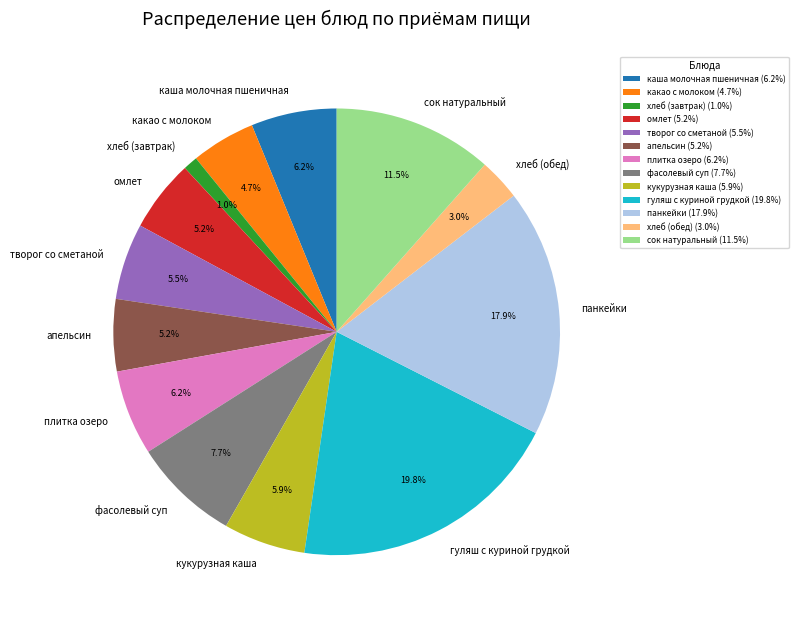

How much of the chart is everything except фасолевый суп?

92.3%